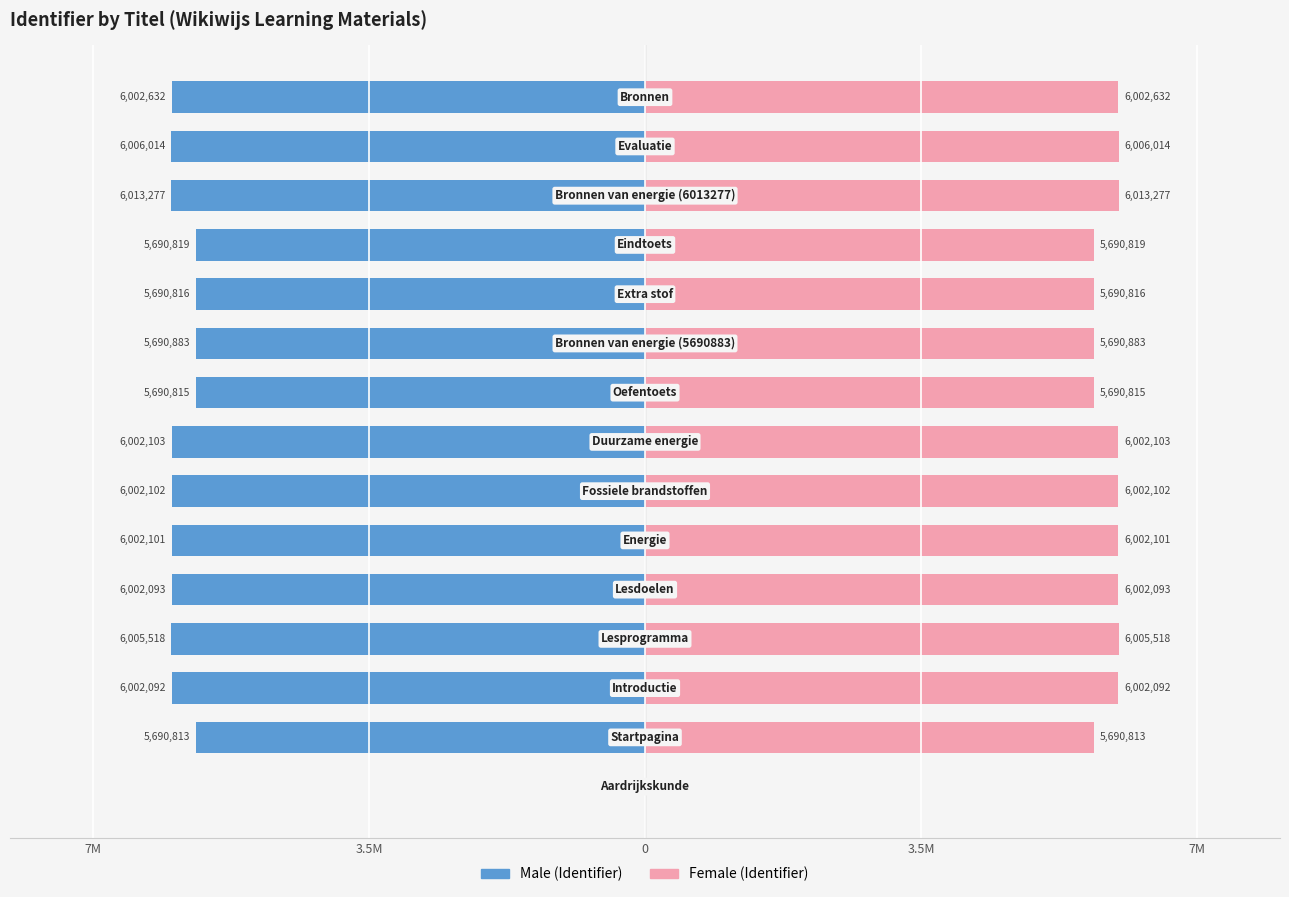

Which series has the largest total across all categories?

Female